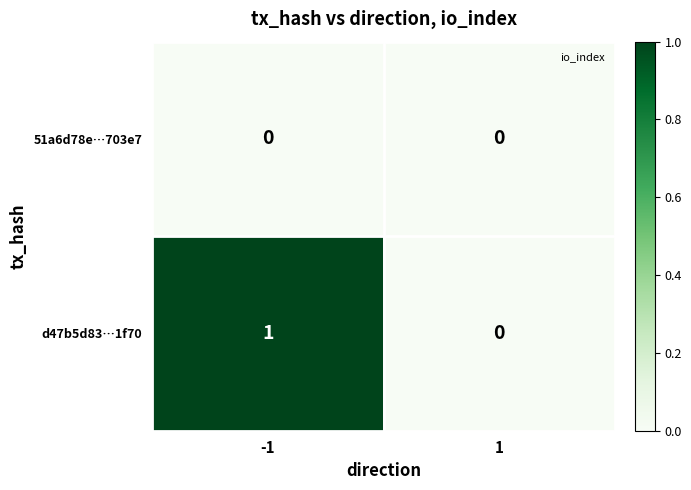

What is the greatest value displayed?

1